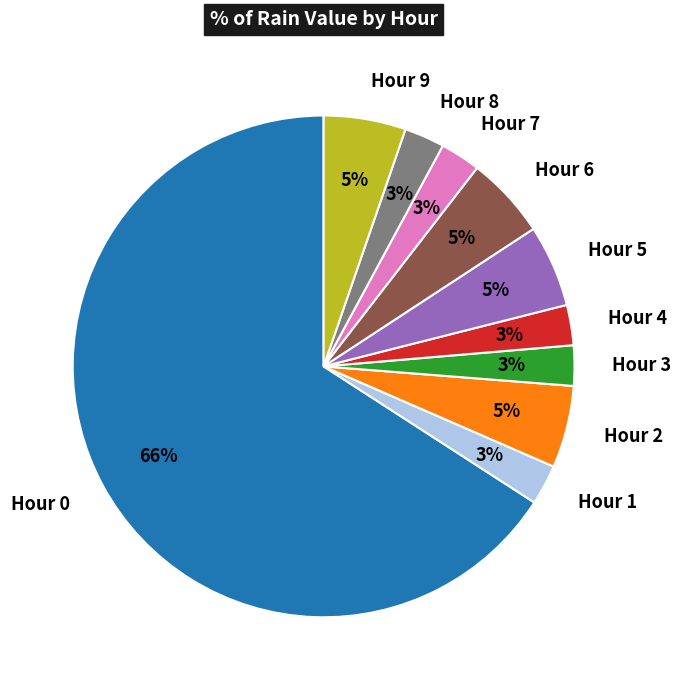

What is the ratio of the value at Hour 7 to the value at Hour 1?

1.0